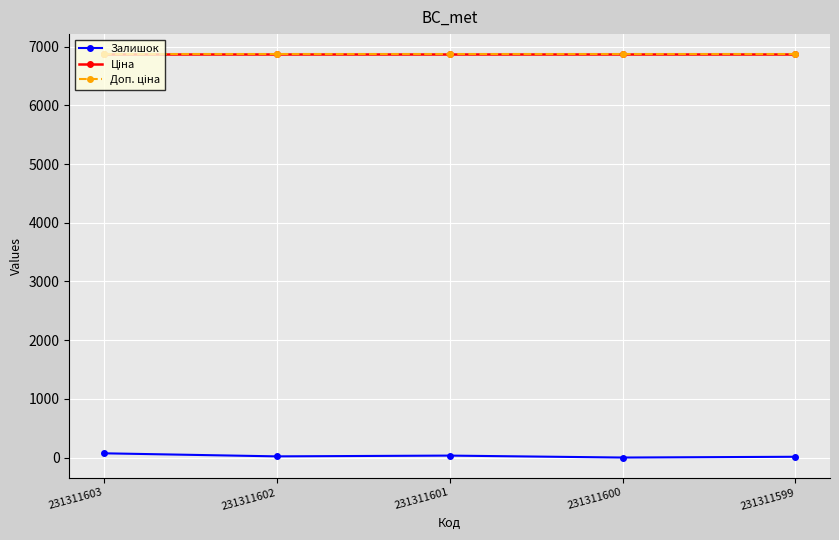

At which label is Залишок closest to 38?

231311601